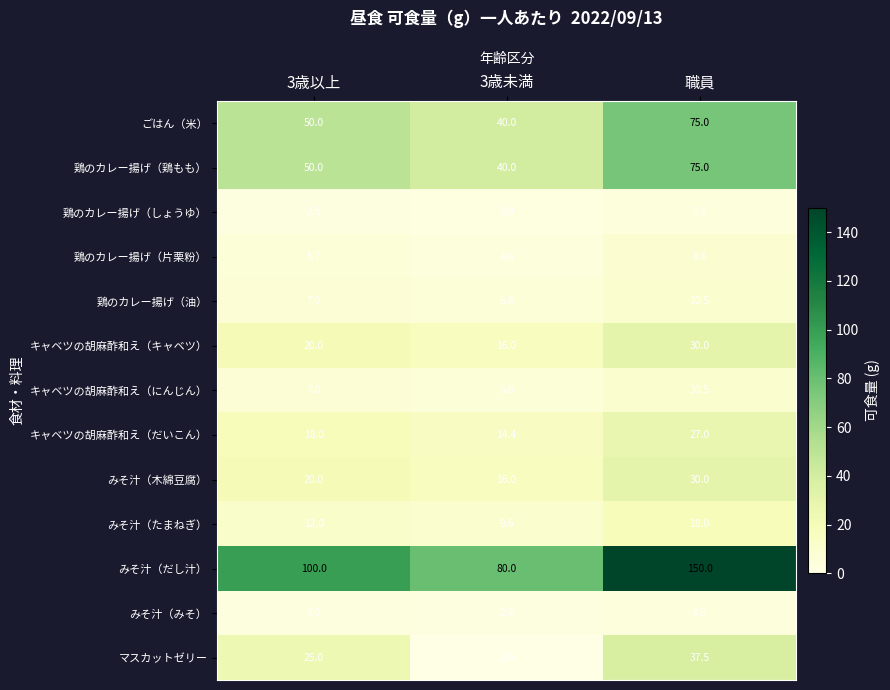

What is the difference between the highest and lowest values at 3歳未満?

80.0